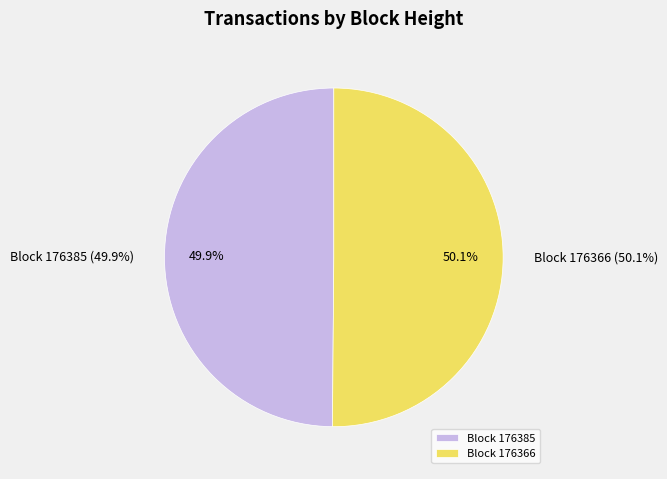

What percentage do 176385 and 176366 together represent?

100.0%